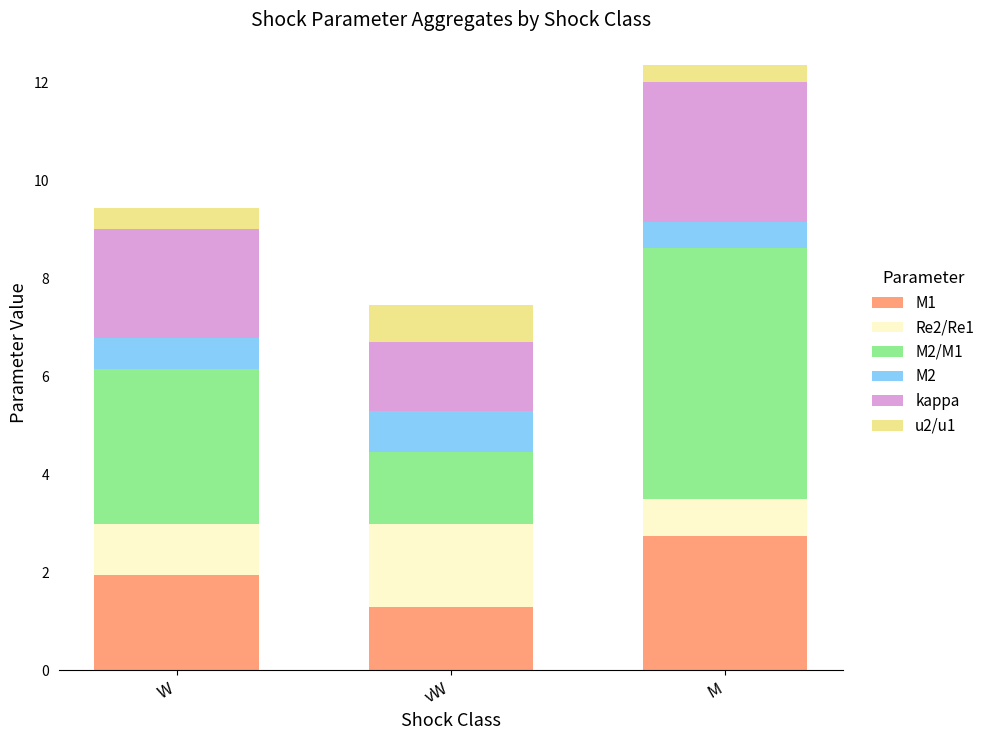

At which category is the sum across all series the highest?

M